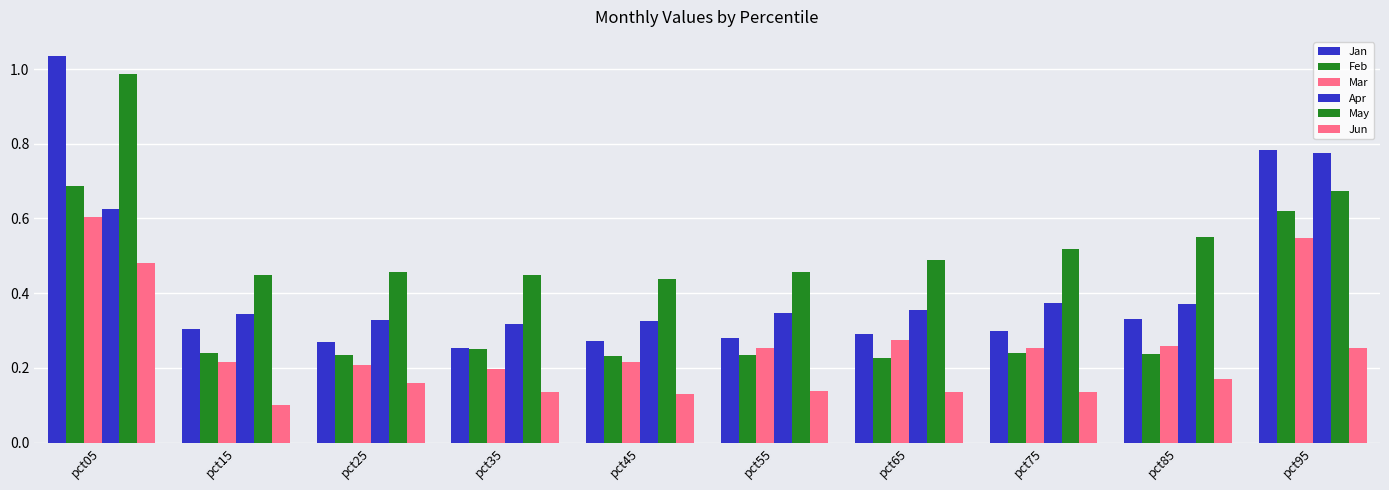

Between pct15 and pct75, which series saw the biggest shift?

May